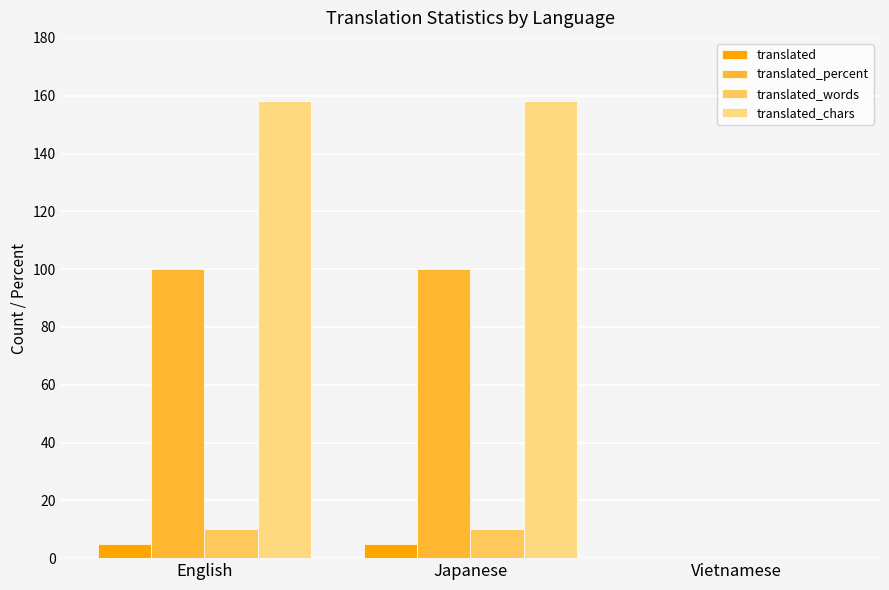

Which series has the largest range (max minus min)?

translated_chars